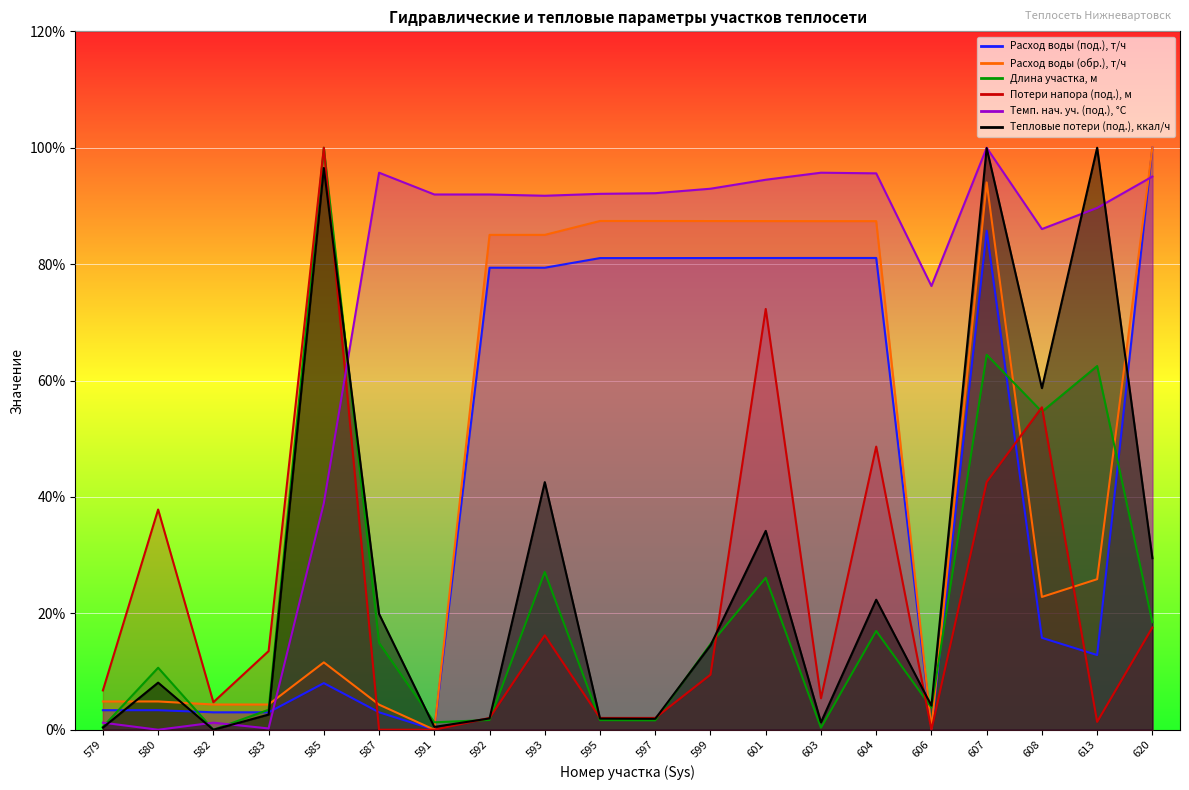

Reading right to left, list all the values displayed in this chart.

Расход воды (под.), т/ч: 100.0	12.8	15.8	85.7	0.2	81.1	81.1	81.1	81.0	81.0	81.0	79.4	79.4	0.0	3.0	8.0	3.0	3.0	3.4	3.4
Расход воды (обр.), т/ч: 100.0	25.9	22.8	94.0	0.2	87.4	87.4	87.4	87.4	87.4	87.4	85.0	85.0	0.0	4.3	11.6	4.3	4.3	4.9	4.9
Длина участка, м: 18.5	62.5	54.6	64.4	3.8	17.0	0.3	26.1	14.7	1.6	1.6	27.1	1.7	1.3	14.9	100.0	3.4	0.0	10.7	0.5
Потери напора (под.), м: 17.6	1.4	55.4	42.6	0.0	48.6	5.4	72.3	9.5	2.0	2.0	16.2	2.0	0.0	0.0	100.0	13.5	4.7	37.8	6.8
Темп. нач. уч. (под.), °C: 95.0	89.7	86.0	100.0	76.2	95.6	95.7	94.5	93.0	92.2	92.1	91.7	92.0	92.0	95.7	38.9	0.2	1.2	0.0	1.2
Тепловые потери (под.), ккал/ч: 29.5	100.0	58.7	99.9	4.1	22.3	1.3	34.2	14.5	1.9	1.9	42.5	1.9	0.5	19.9	96.5	2.6	0.0	8.1	0.4